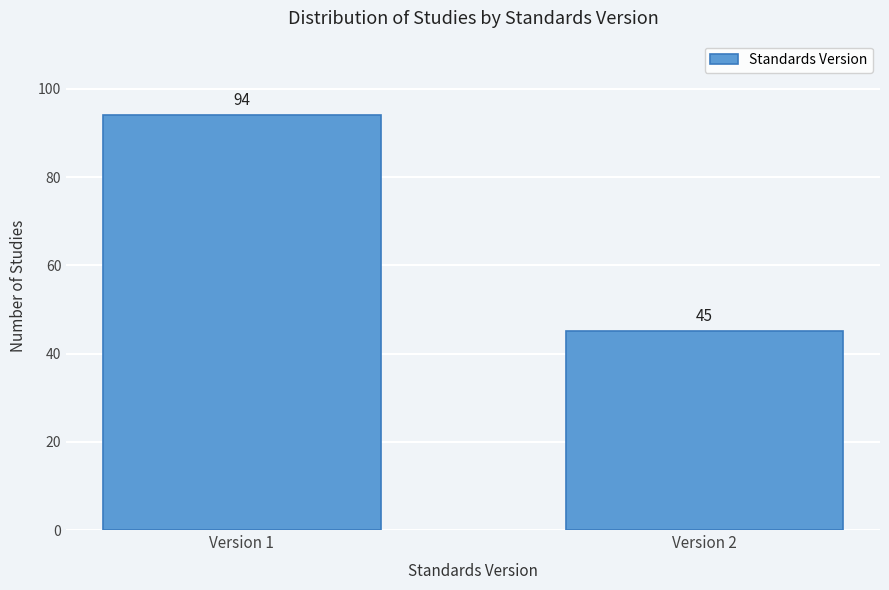

Reading left to right, extract all data points from this chart.

94	45